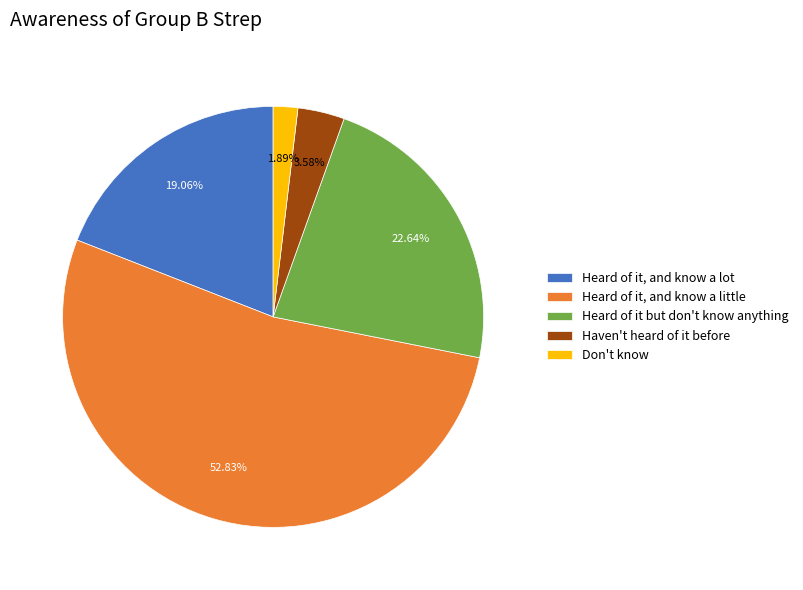

How many segments does this pie chart have?

5